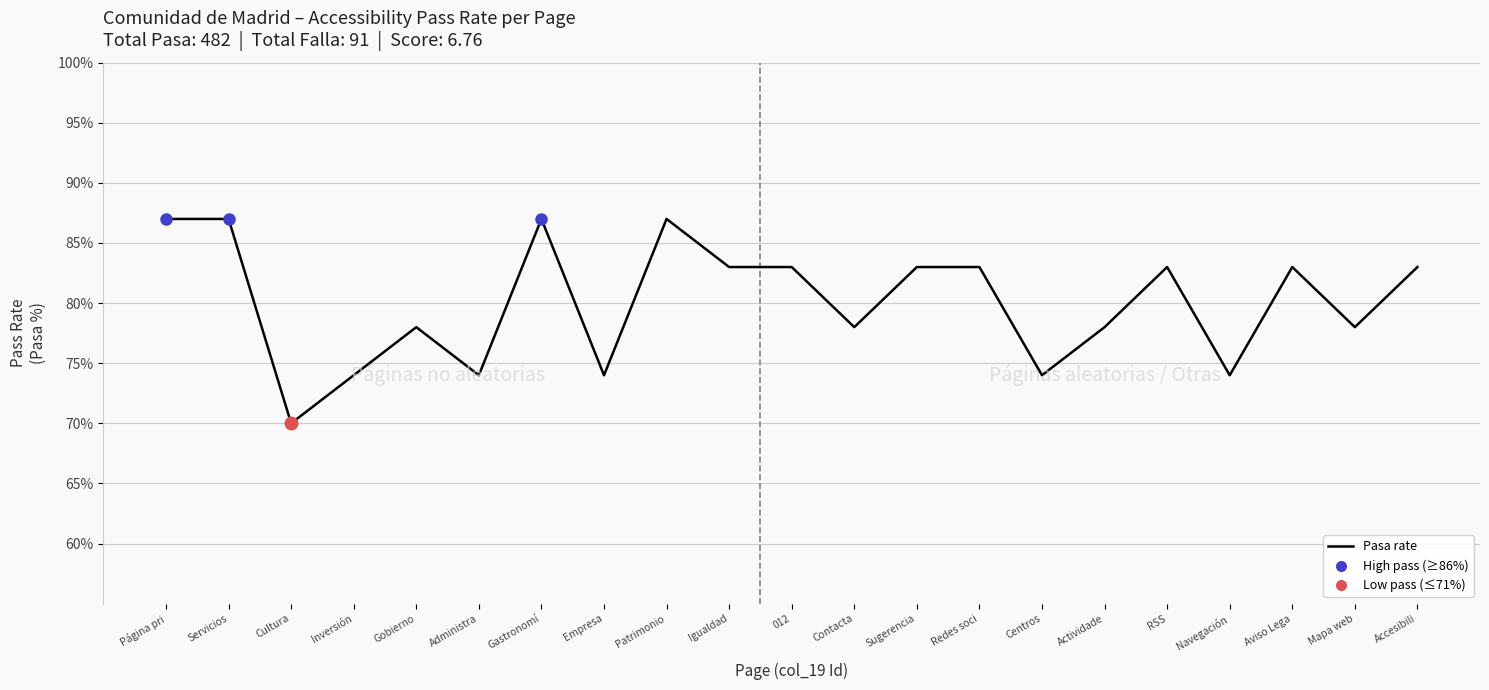

Is this an area chart (filled region under the line)?

No